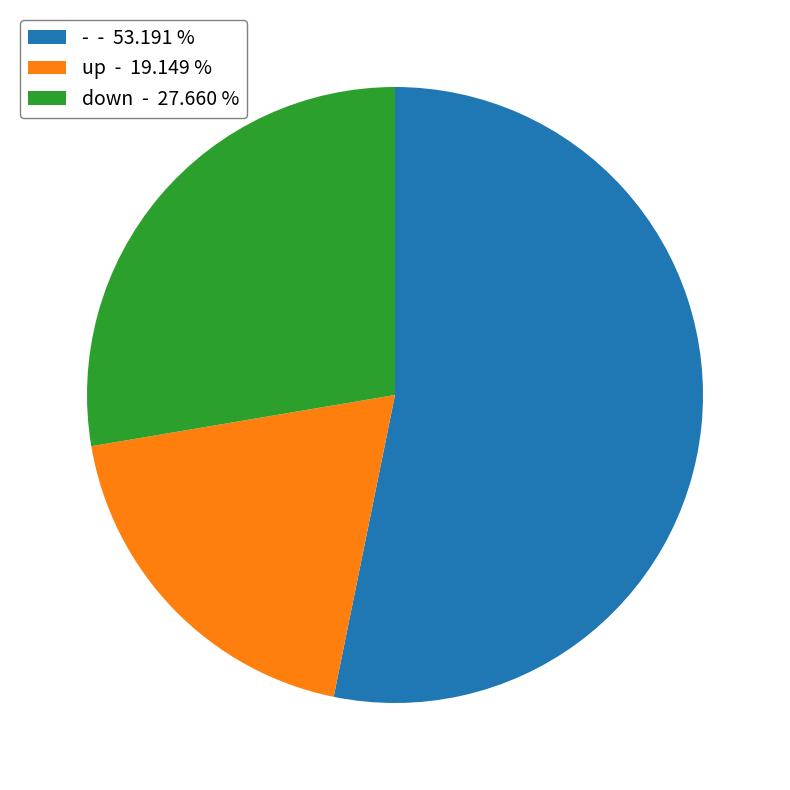

Which has a higher value, up or down?

down